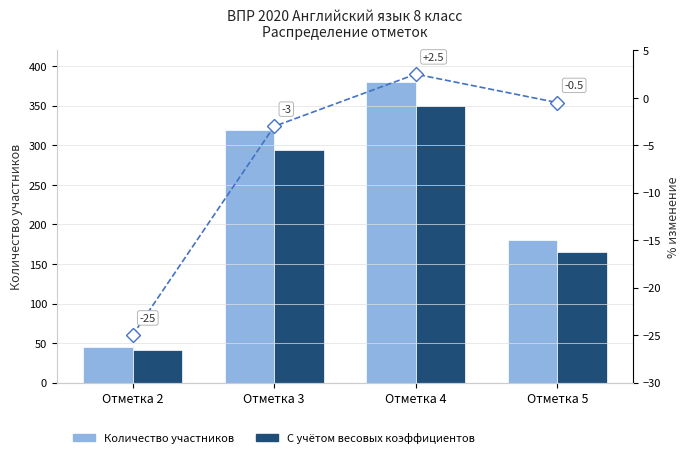

What value does the % изменение series have at Отметка 5?

-0.5